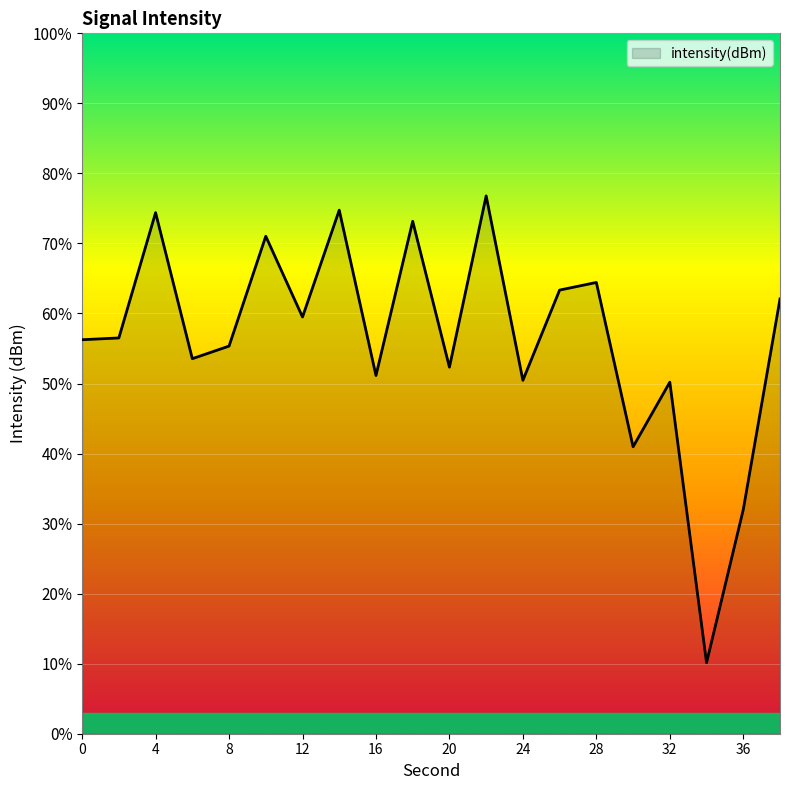

What is the greatest value displayed?

76.8